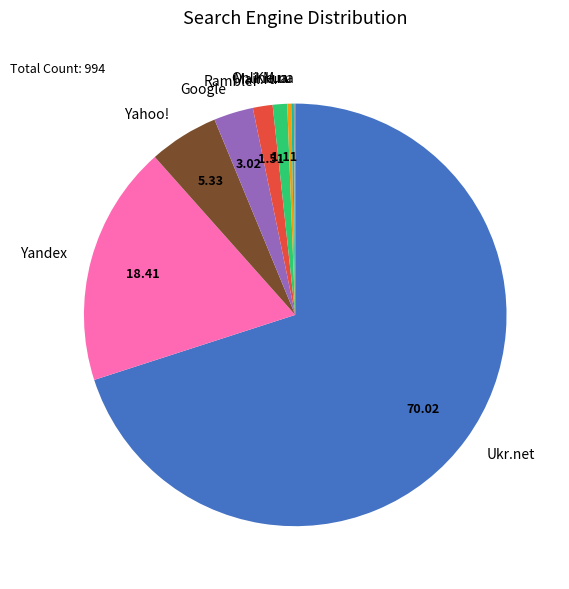

Does Ukr.net account for over 50% of the chart?

Yes